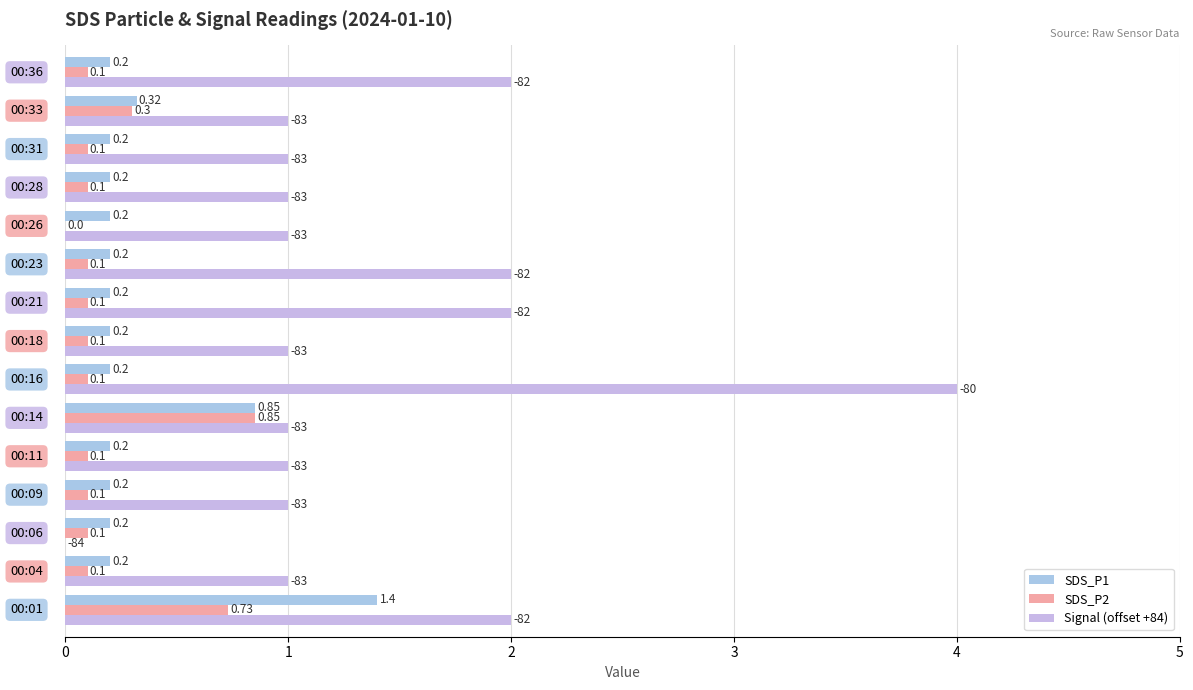

How many data points does each series have?

15